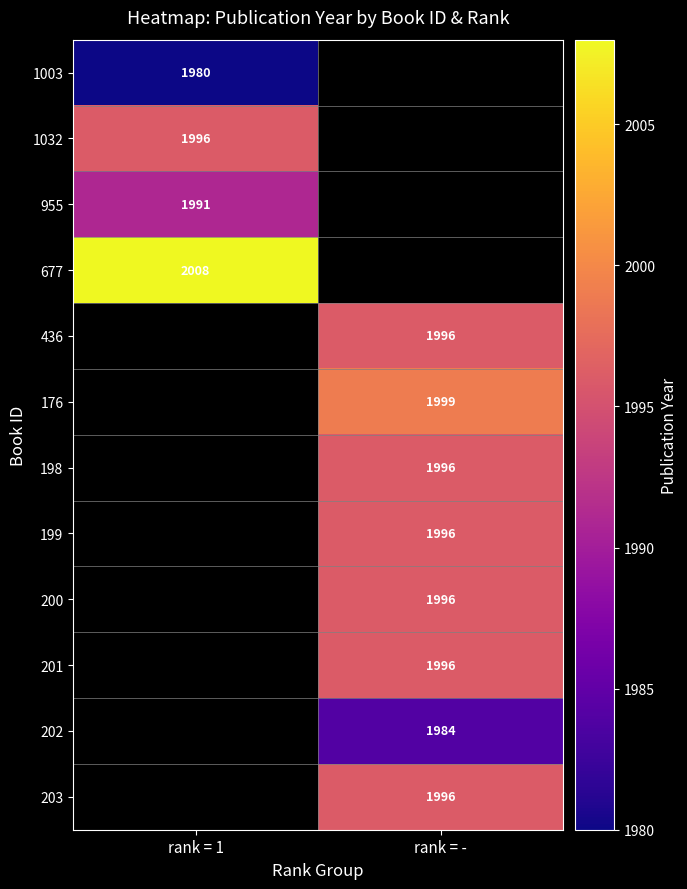

What is the greatest value displayed?

2008.0